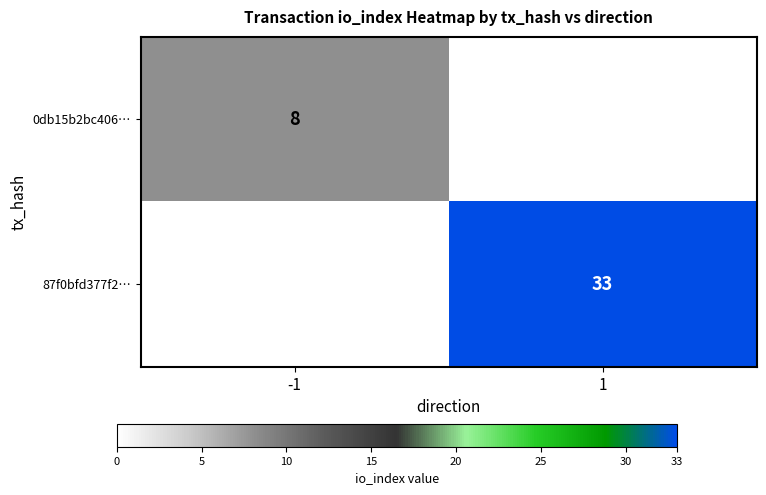

The 87f0bfd377f2… series shows 19 at 1. True or false?

False